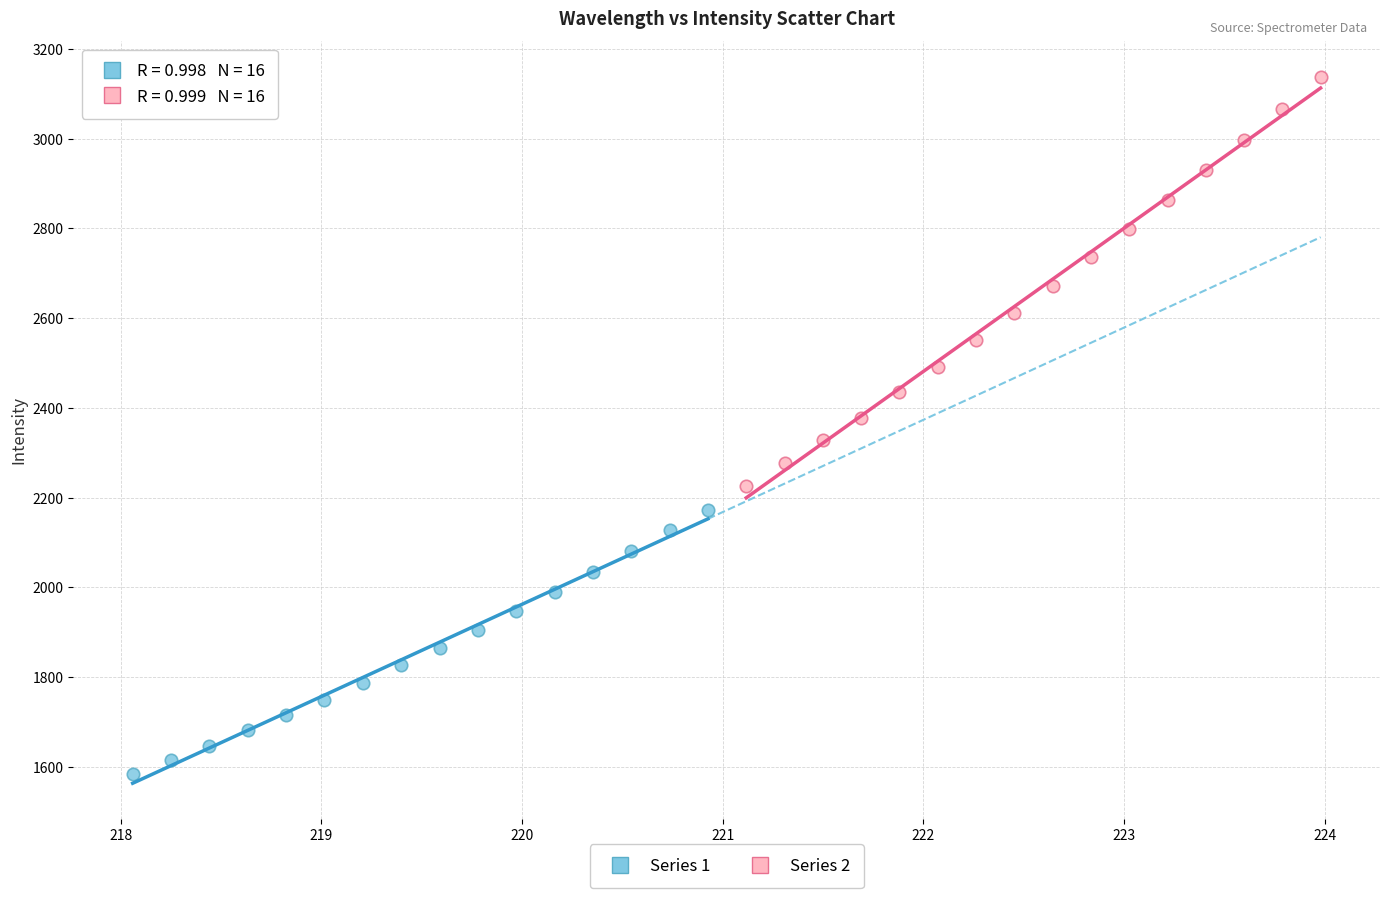

What are all the series names shown in the legend?

Series 1, Series 2